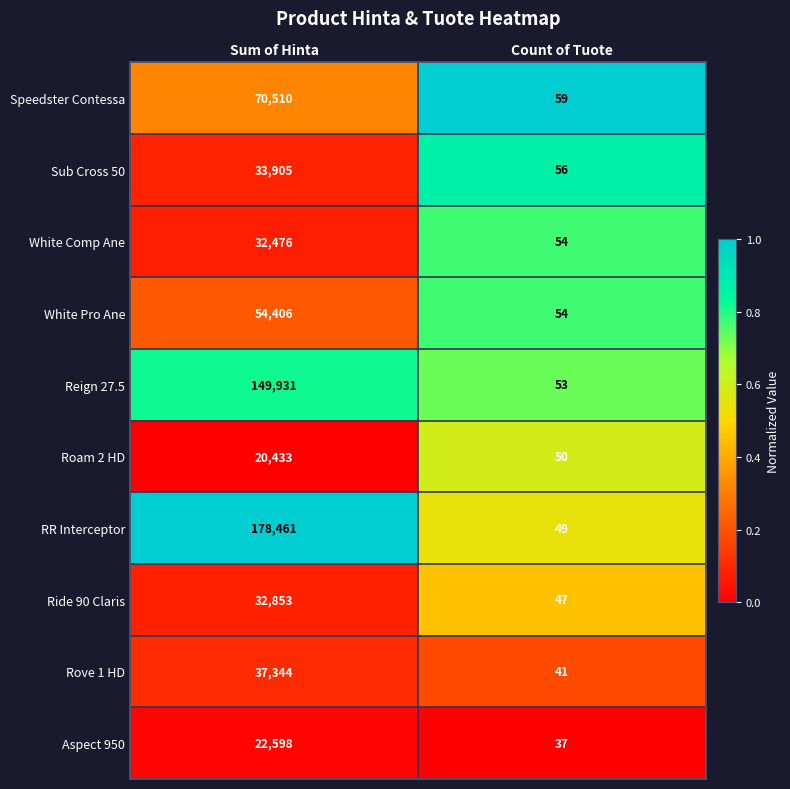

What is the greatest value displayed?

178461